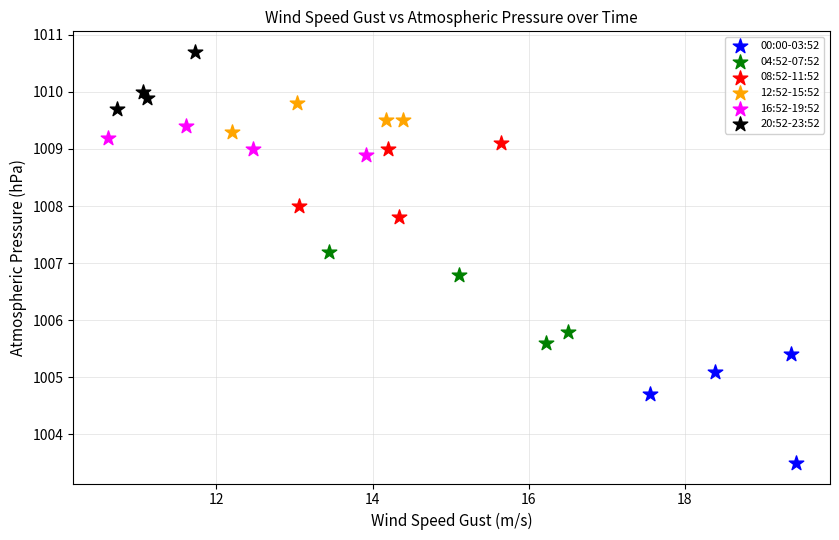

Which series contains the lowest Y value?

00:00-03:52